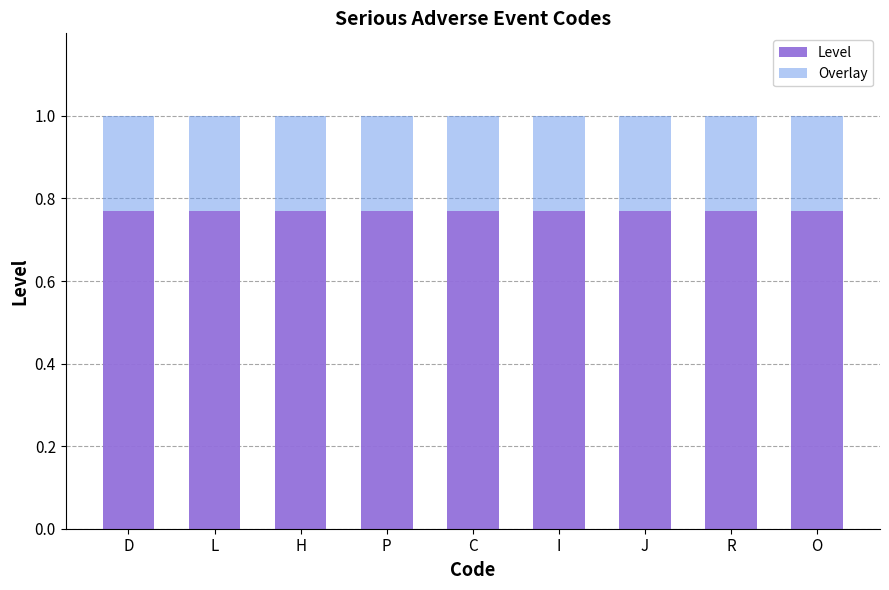

The Level series shows 0.2 at J. True or false?

False